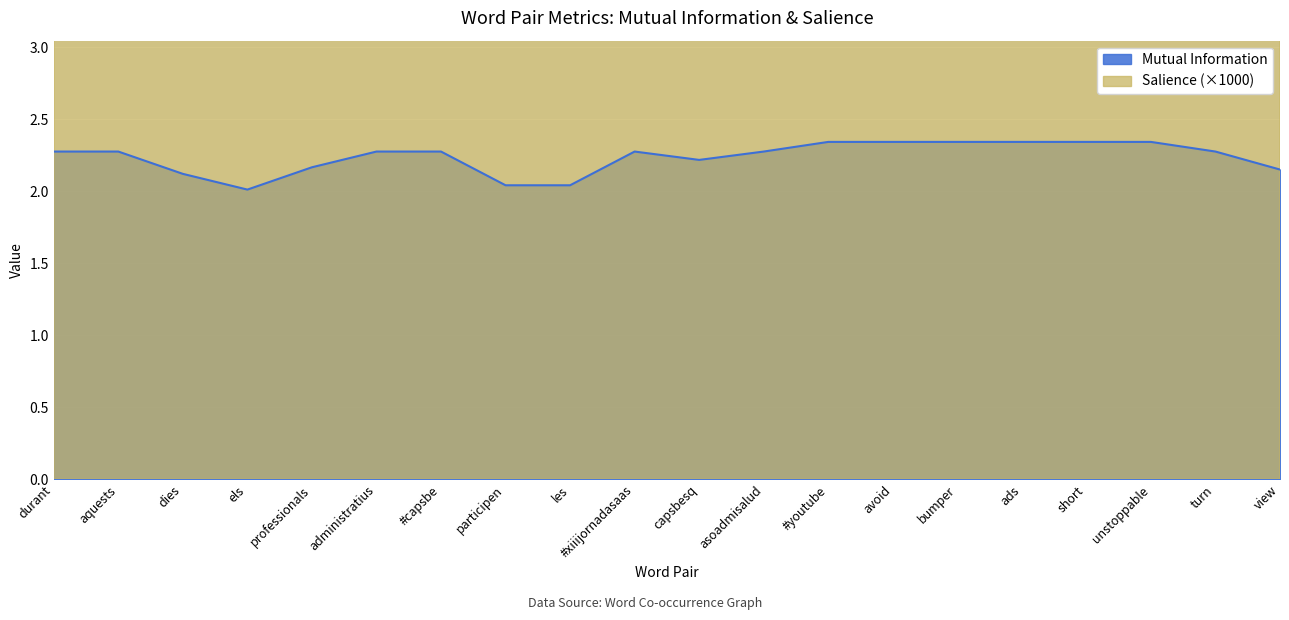

What is the total value across all series at short?

7.2